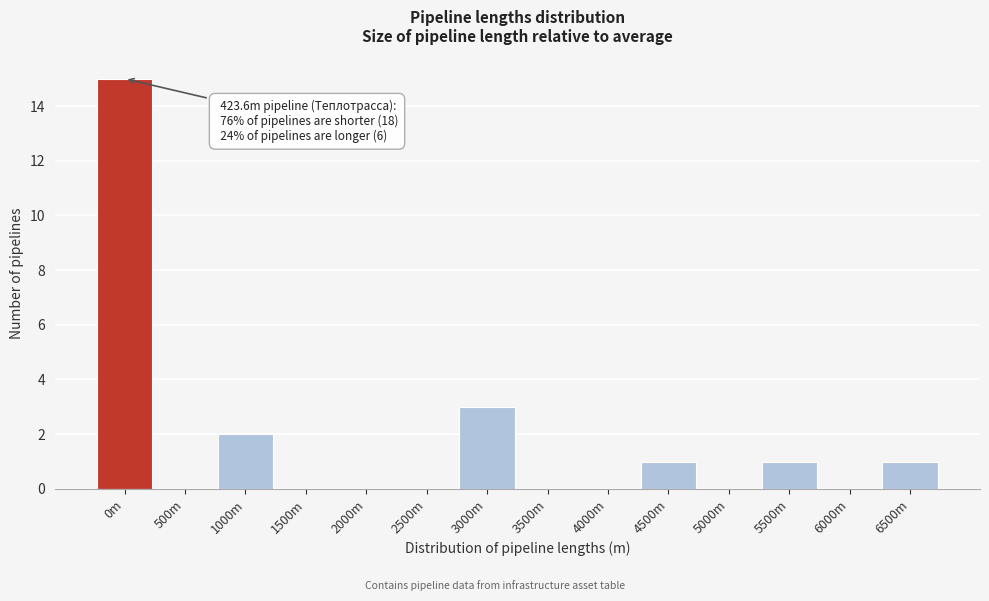

Reading left to right, what are all the values shown in this chart?

0m=15	500m=0	1000m=2	1500m=0	2000m=0	2500m=0	3000m=3	3500m=0	4000m=0	4500m=1	5000m=0	5500m=1	6000m=0	6500m=1